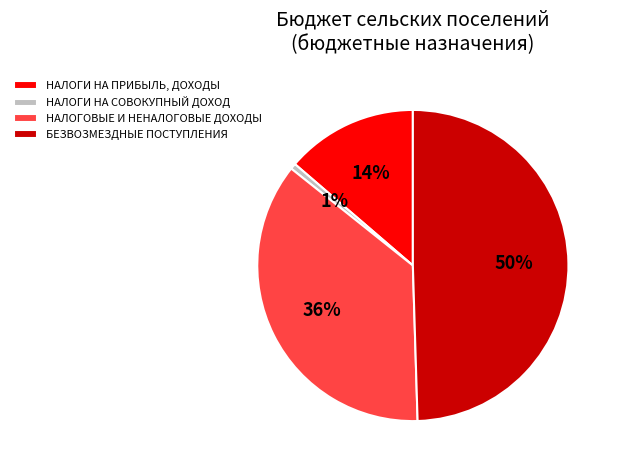

Rank the categories by value from highest to lowest.

БЕЗВОЗМЕЗДНЫЕ ПОСТУПЛЕНИЯ, НАЛОГОВЫЕ И НЕНАЛОГОВЫЕ ДОХОДЫ, НАЛОГИ НА ПРИБЫЛЬ, ДОХОДЫ, НАЛОГИ НА СОВОКУПНЫЙ ДОХОД